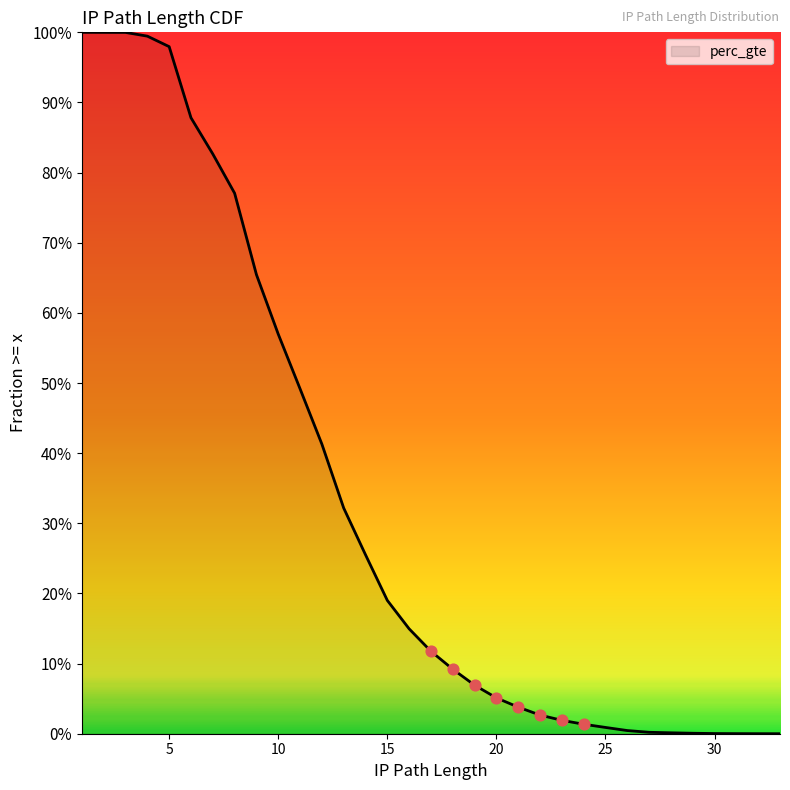

Between 26 and 6, which is larger?

6